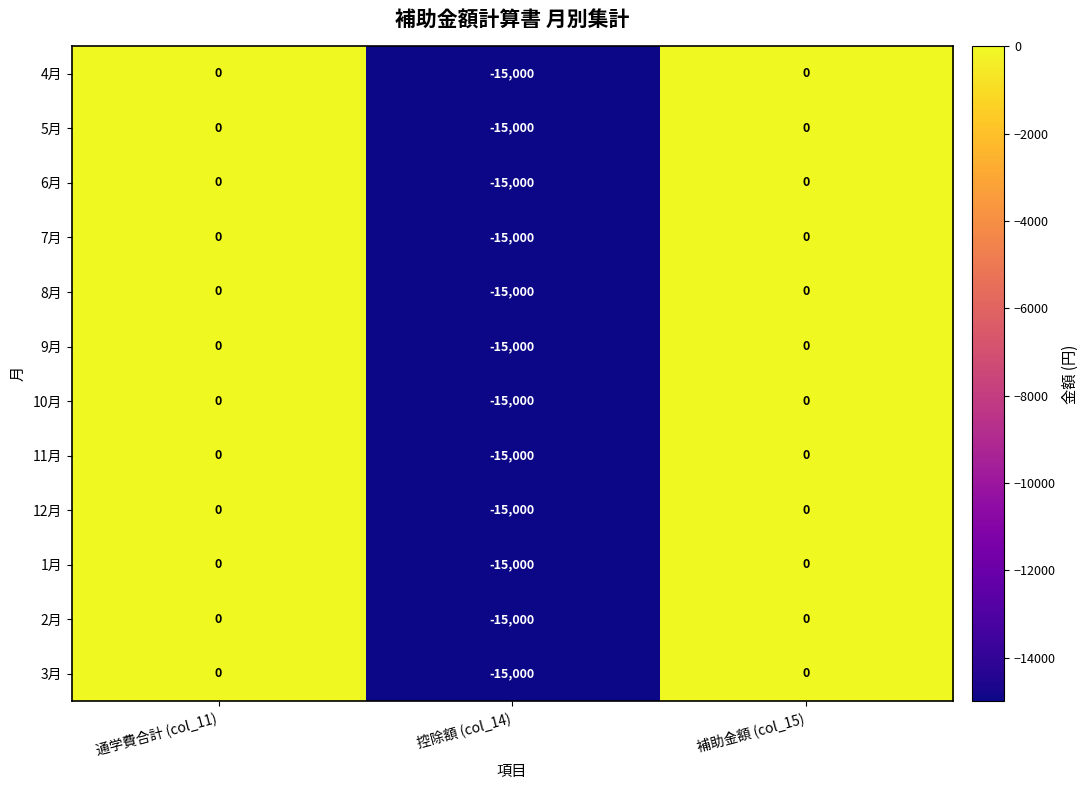

Is it true that 6月 equals 0 at 通学費合計 (col_11)?

True